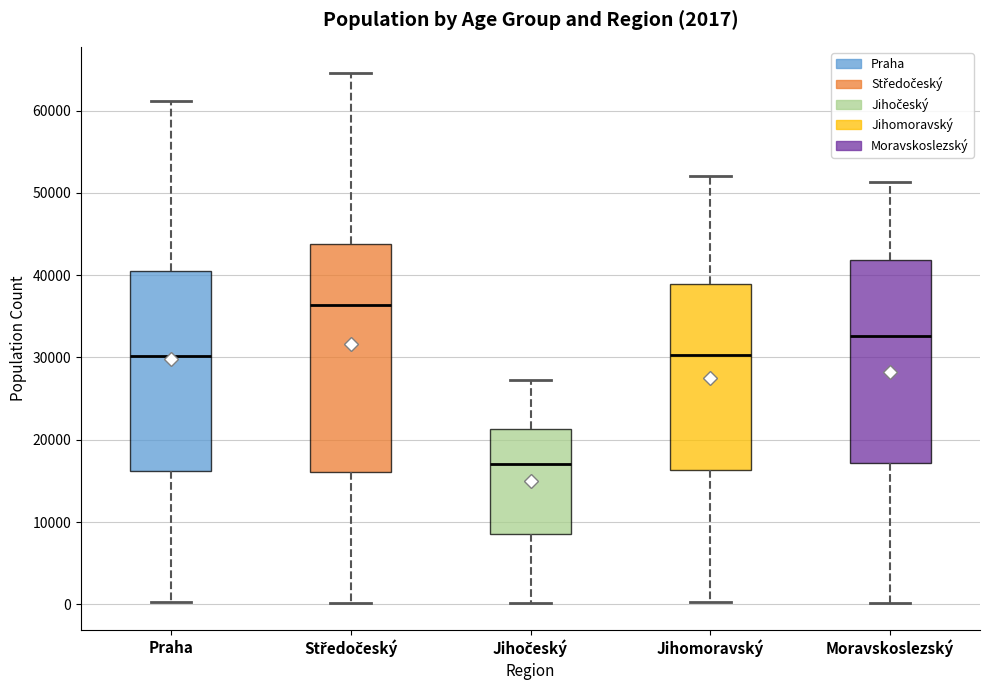

Which box has the lowest median line?

Jihočeský